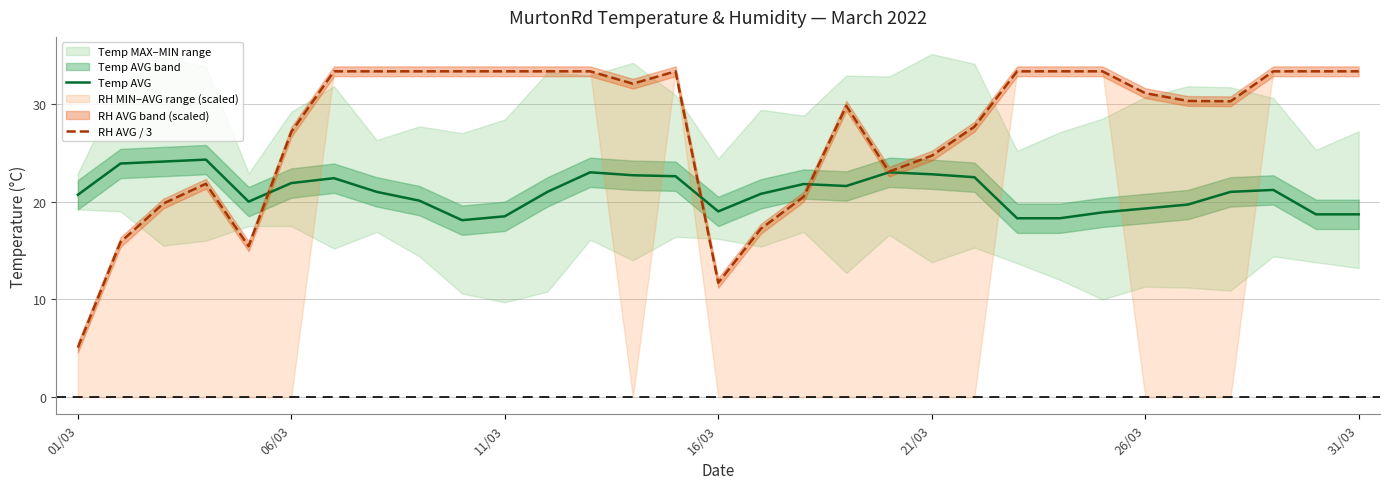

Which series has the widest spread of values?

RH AVG / 3